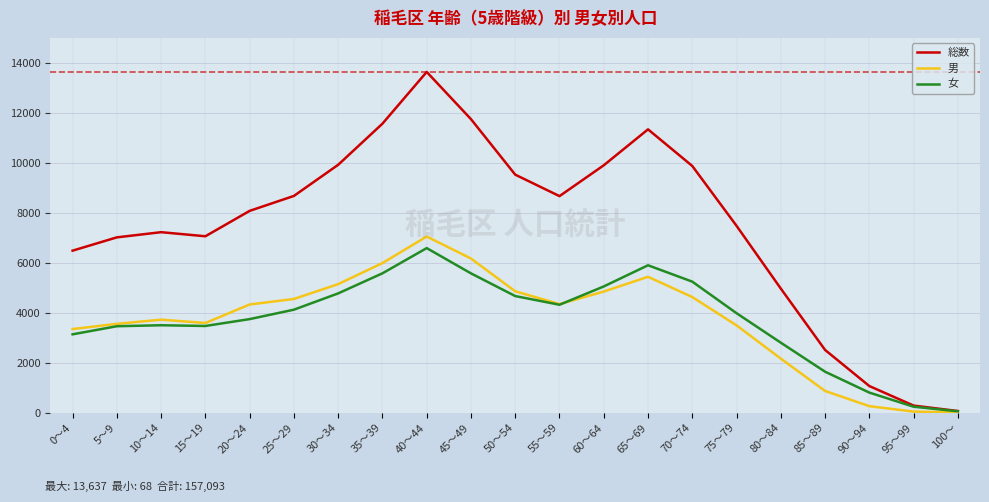

What is the sum of all 女 values?

78667